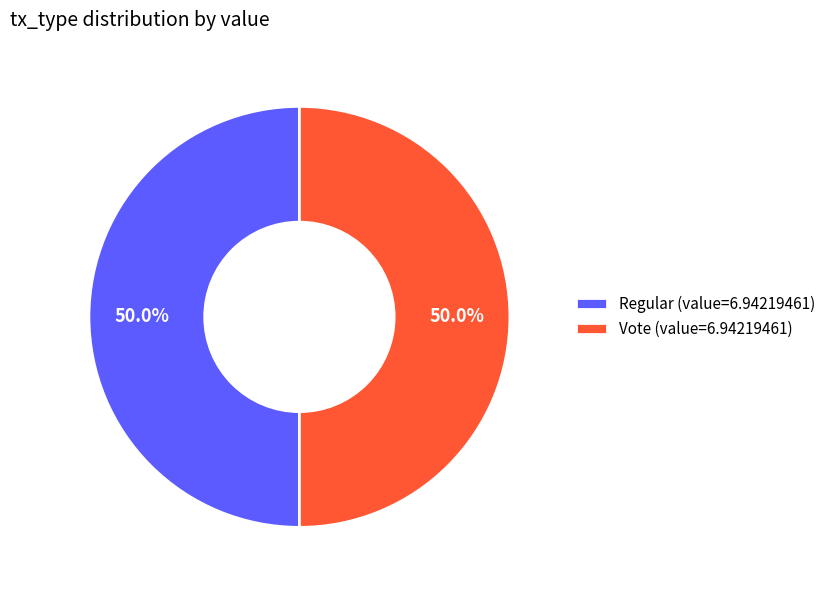

Combined, what portion of the pie is Regular (value=6.94219461) and Vote (value=6.94219461)?

100.0%